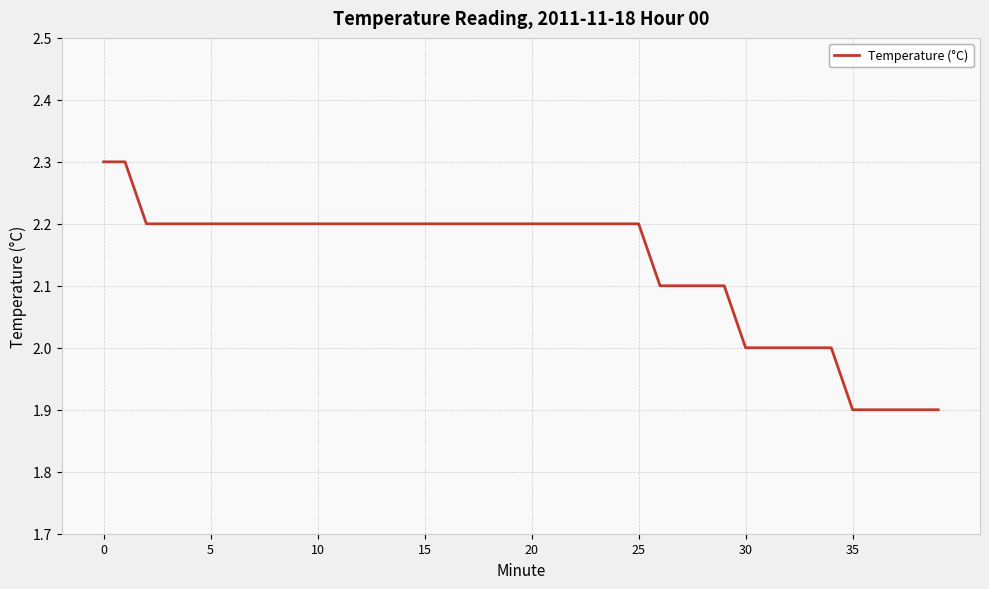

How many lines are shown in the chart?

1